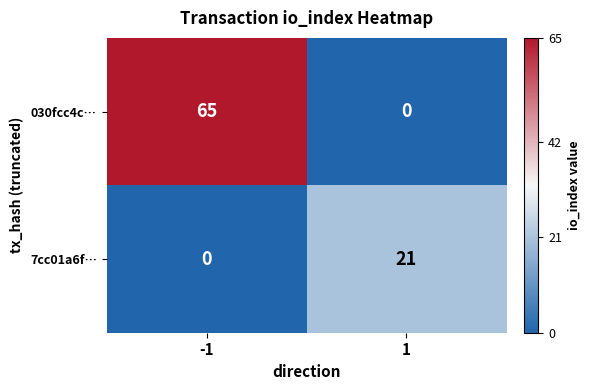

Which series changed the most between -1 and 1?

030fcc4c…